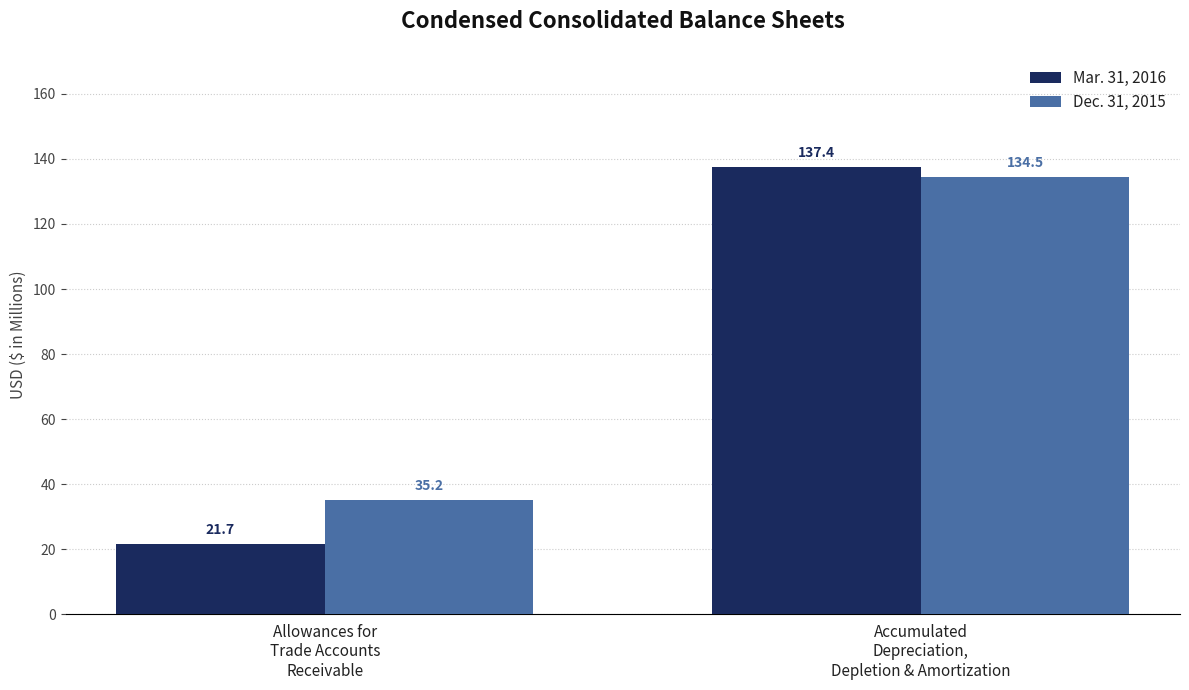

What is the spread (max minus min) of values at Allowances for
Trade Accounts
Receivable?

13.5